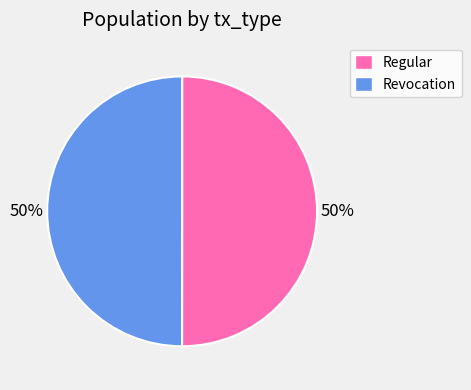

The Revocation slice represents 50% of the pie. True or false?

True